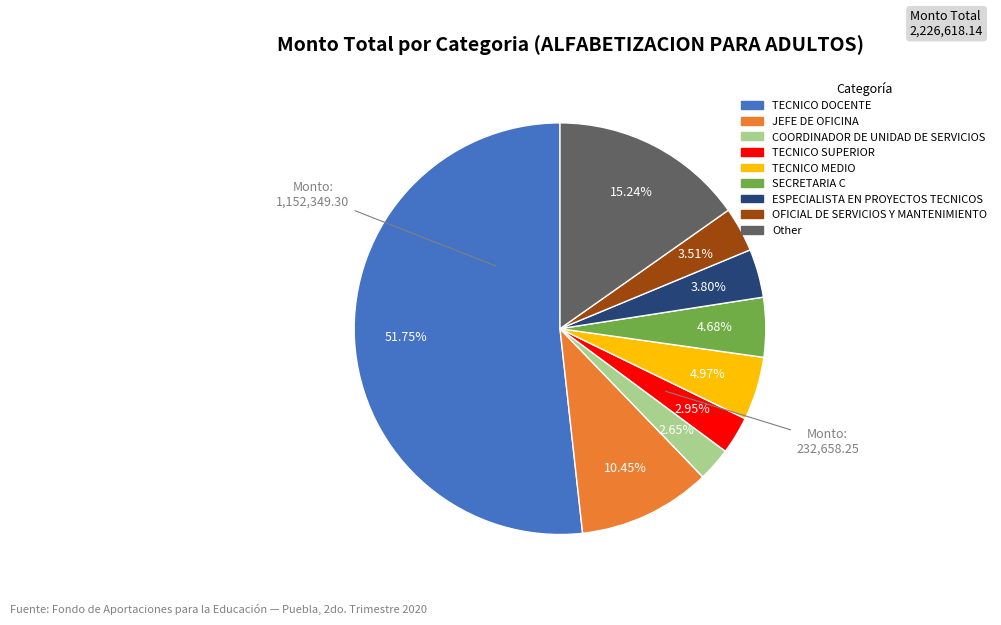

Is Other the majority of the pie?

No